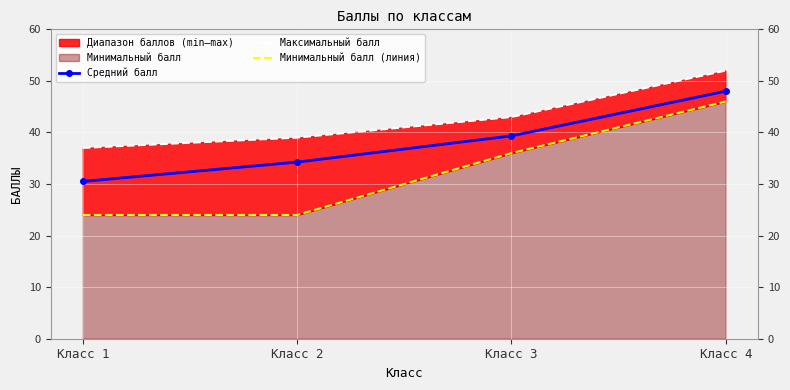

How many values in the Максимальный балл series are below 43?

2